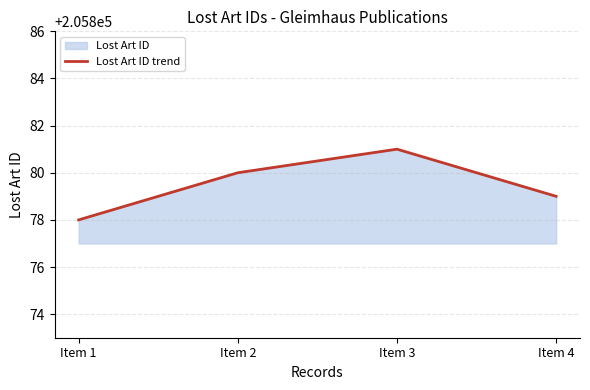

List the labels in order of value, largest first.

Item 3, Item 2, Item 4, Item 1